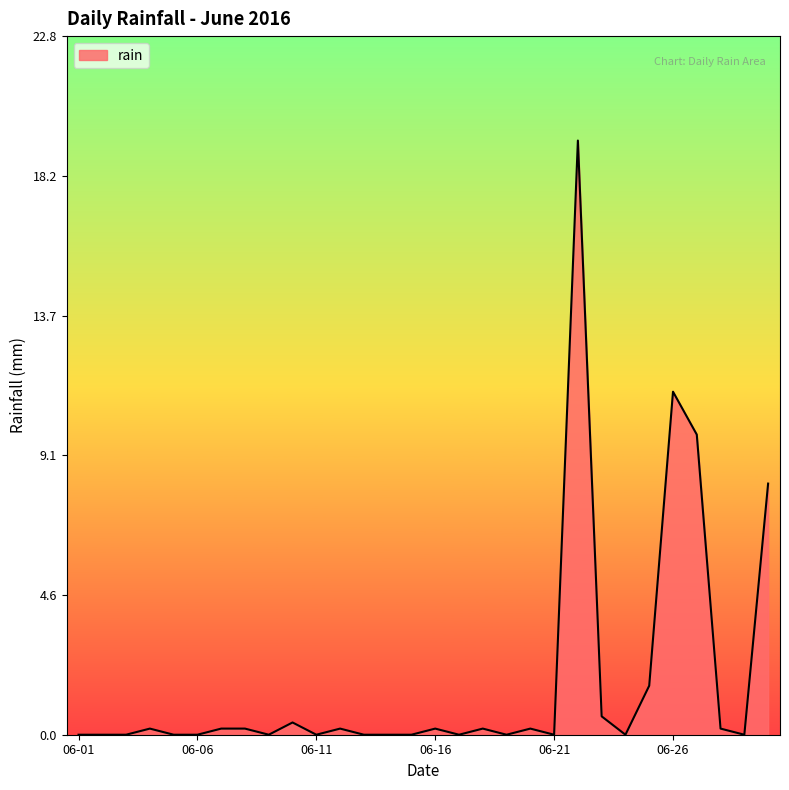

What is the difference between the maximum and minimum values?

19.4